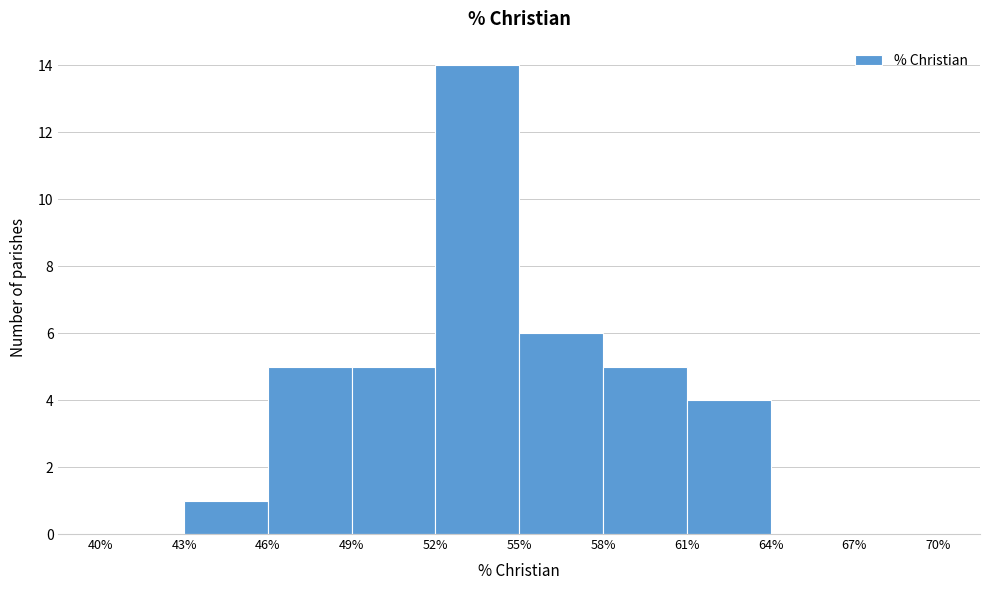

Reading left to right, list every bar in this chart as the range it spans on the x-axis followed by its height. The values are not printed on the chart, so give them approximately, as read against the axis.

40% to 43%: 0
43% to 46%: 1
46% to 49%: 5
49% to 52%: 5
52% to 55%: 14
55% to 58%: 6
58% to 61%: 5
61% to 64%: 4
64% to 67%: 0
67% to 70%: 0